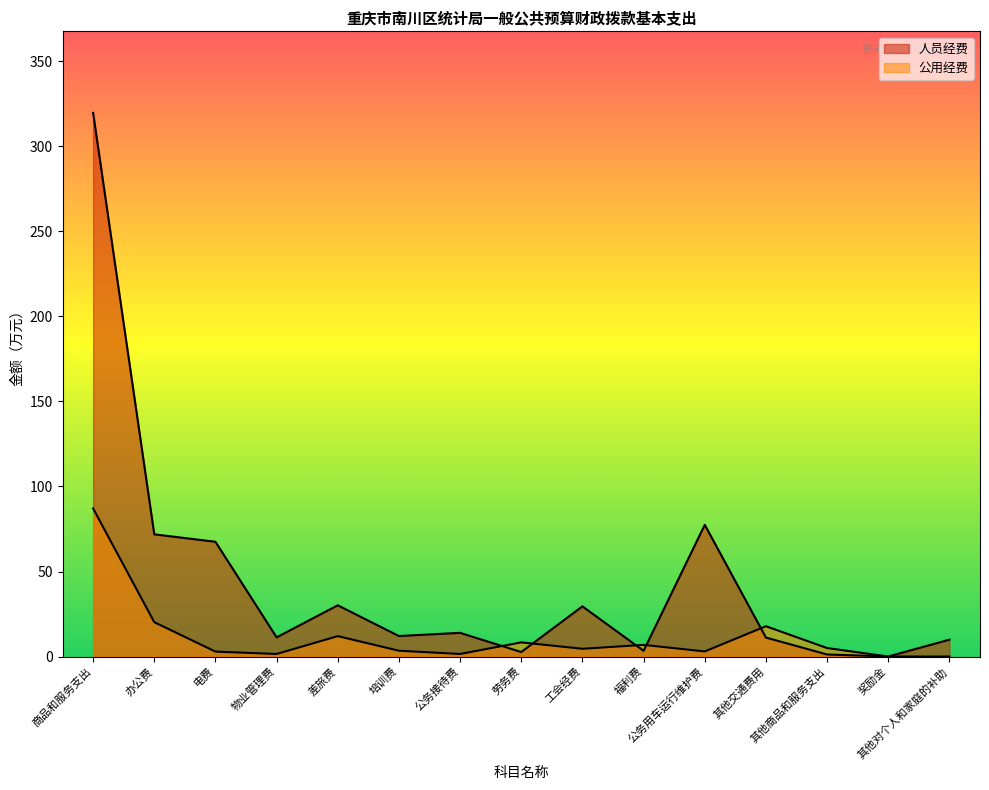

The value of 人员经费 at 商品和服务支出 is 66.2. True or false?

False